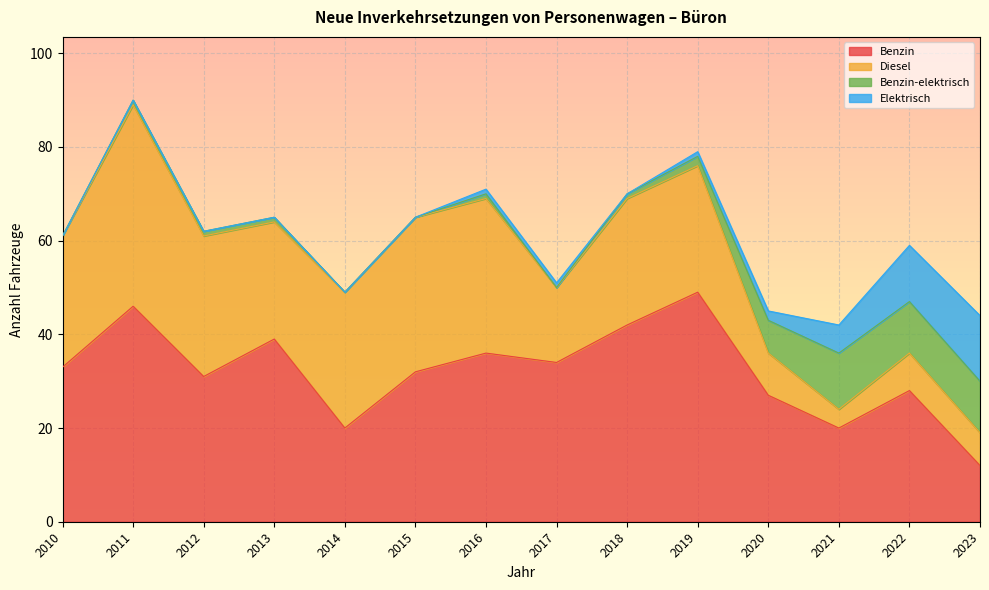

In Benzin-elektrisch, how many points are lower than both neighbors (excluding endpoints)?

1